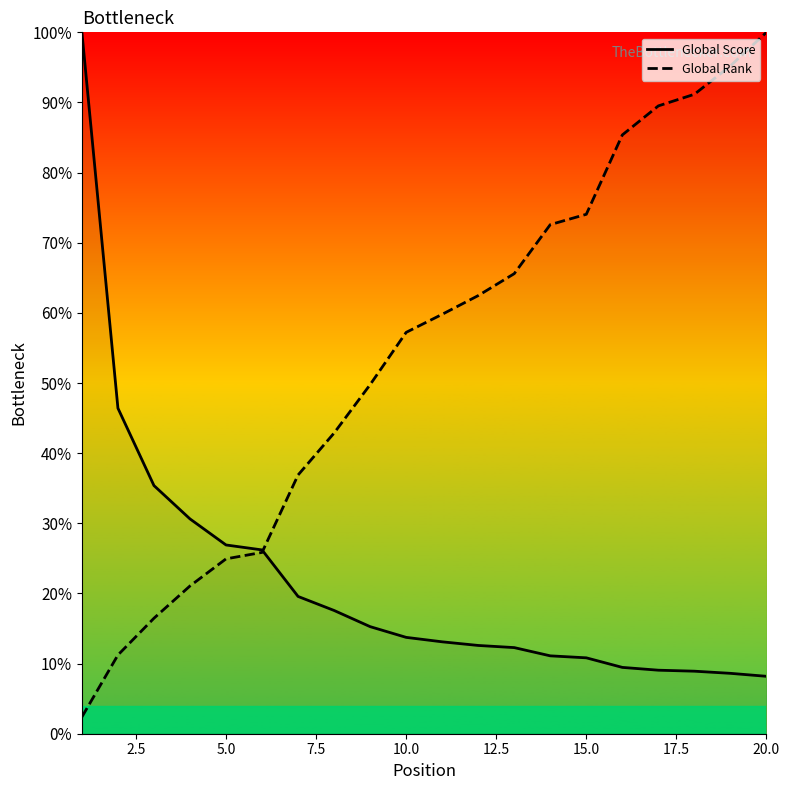

At which category is the sum across all series the highest?

20.0